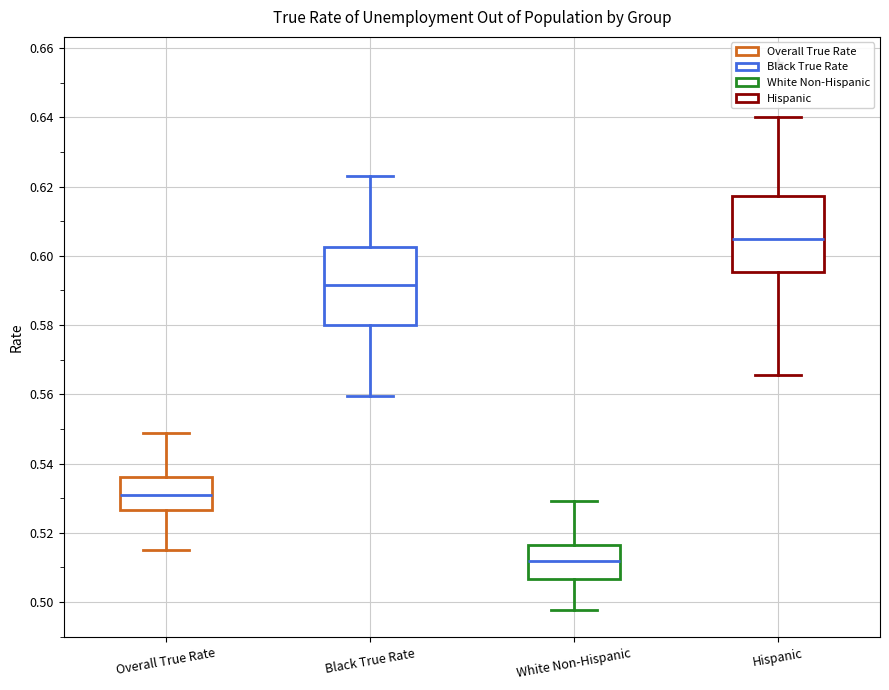

Which box has the highest median line?

Hispanic